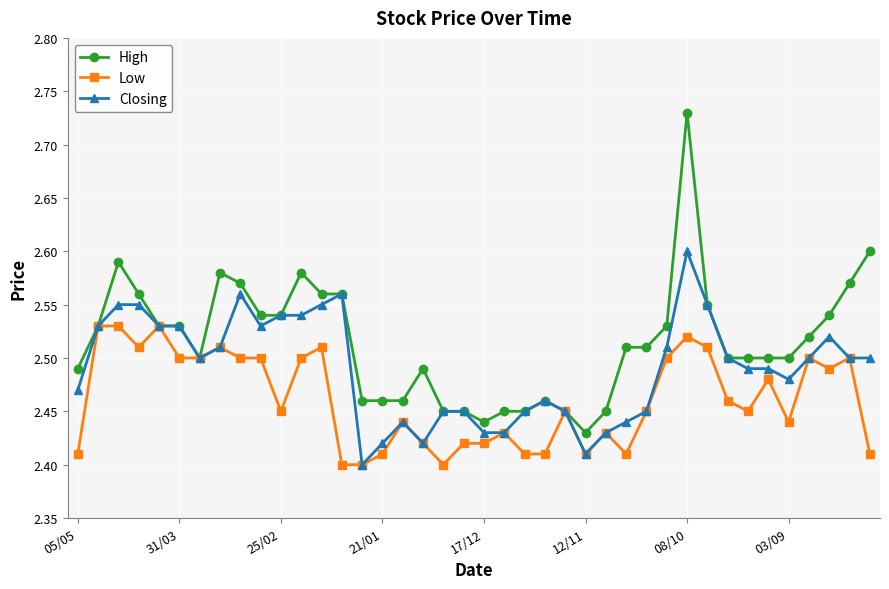

List the series in order of their peak value, highest first.

High, Closing, Low